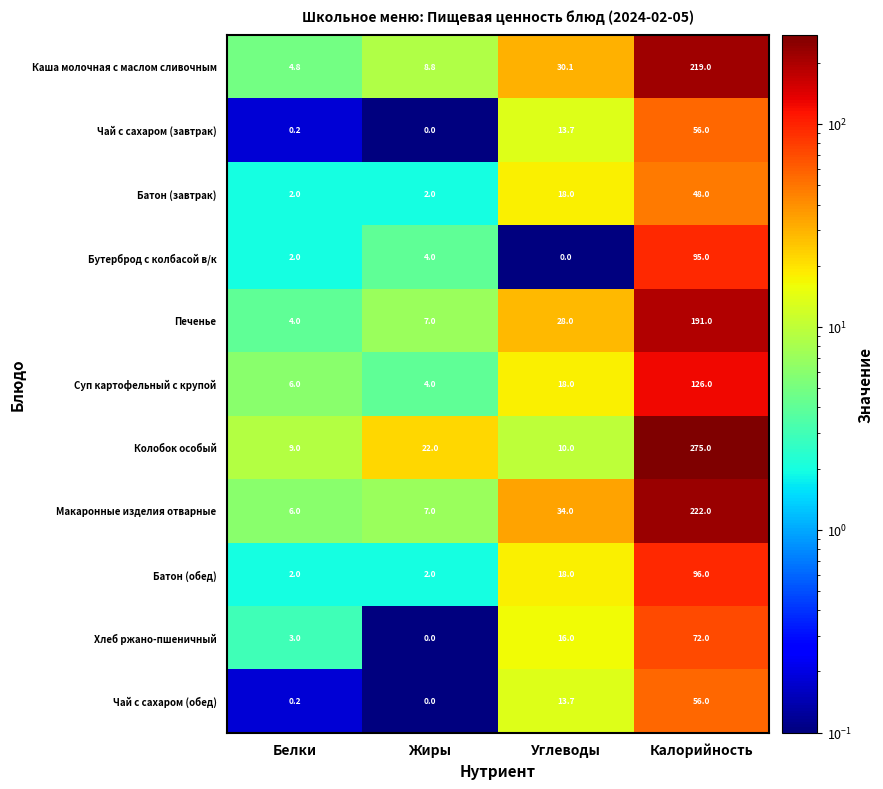

How many distinct data groups are displayed?

11